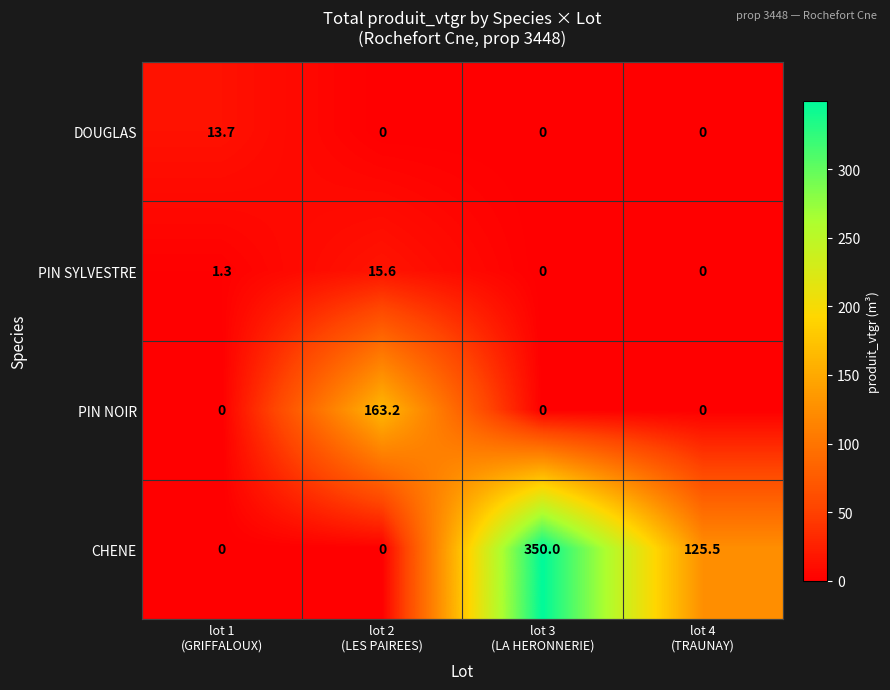

Count the number of categories in the chart.

4